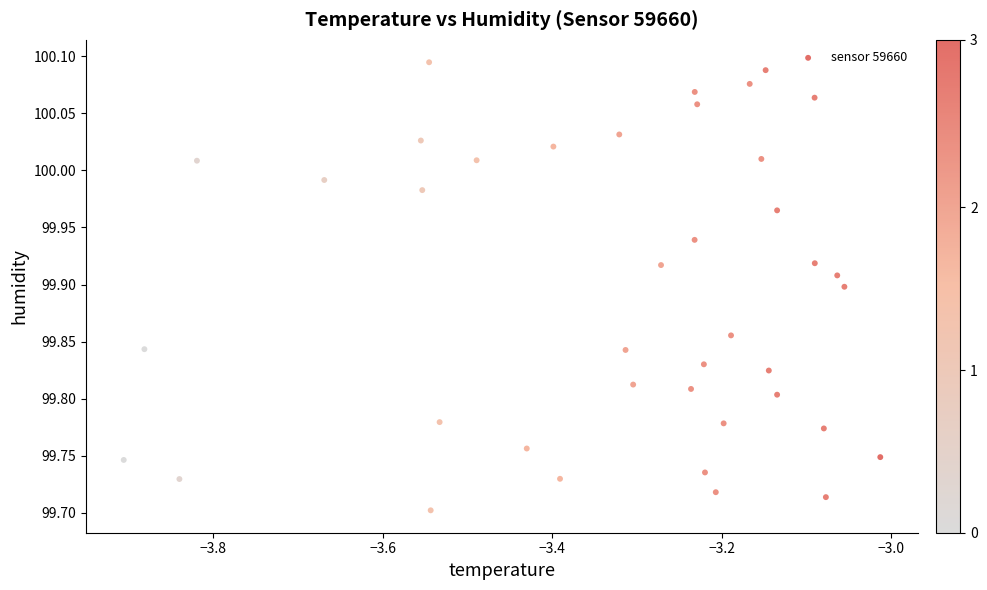

What is the range of Y values (max minus min)?

0.4